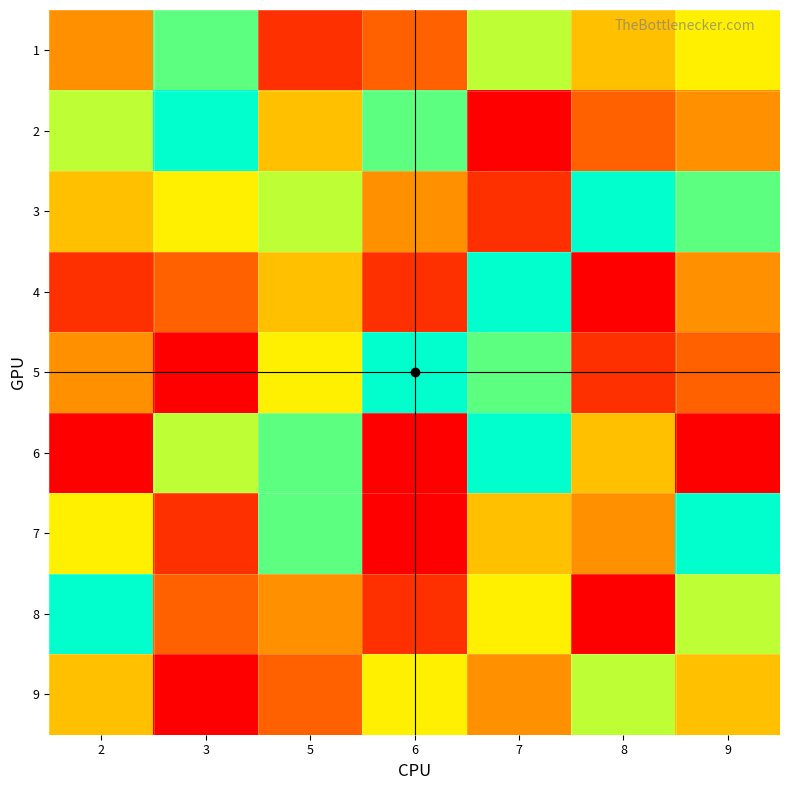

Reading right to left, what are all the values shown in this chart?

1: 9=6	8=5	7=7	6=3	5=2	3=8	2=4
2: 9=4	8=3	7=1	6=8	5=5	3=9	2=7
3: 9=8	8=9	7=2	6=4	5=7	3=6	2=5
4: 9=4	8=1	7=9	6=2	5=5	3=3	2=2
5: 9=3	8=2	7=8	6=9	5=6	3=1	2=4
6: 9=1	8=5	7=9	6=1	5=8	3=7	2=1
7: 9=9	8=4	7=5	6=1	5=8	3=2	2=6
8: 9=7	8=1	7=6	6=2	5=4	3=3	2=9
9: 9=5	8=7	7=4	6=6	5=3	3=1	2=5